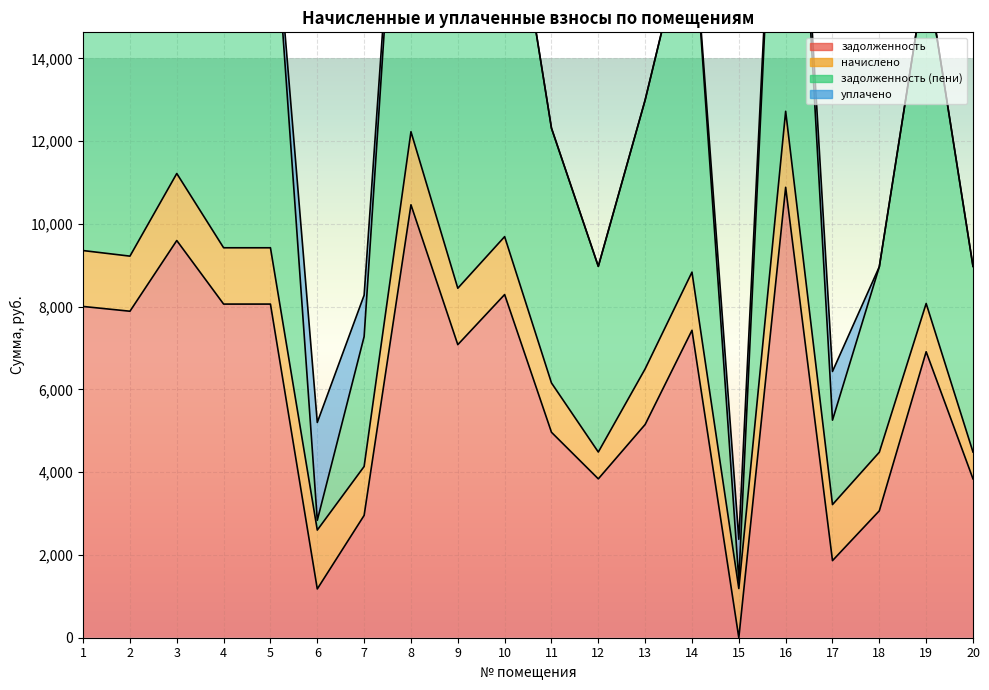

True or false: задолженность has more than 1 interior local peaks.

True